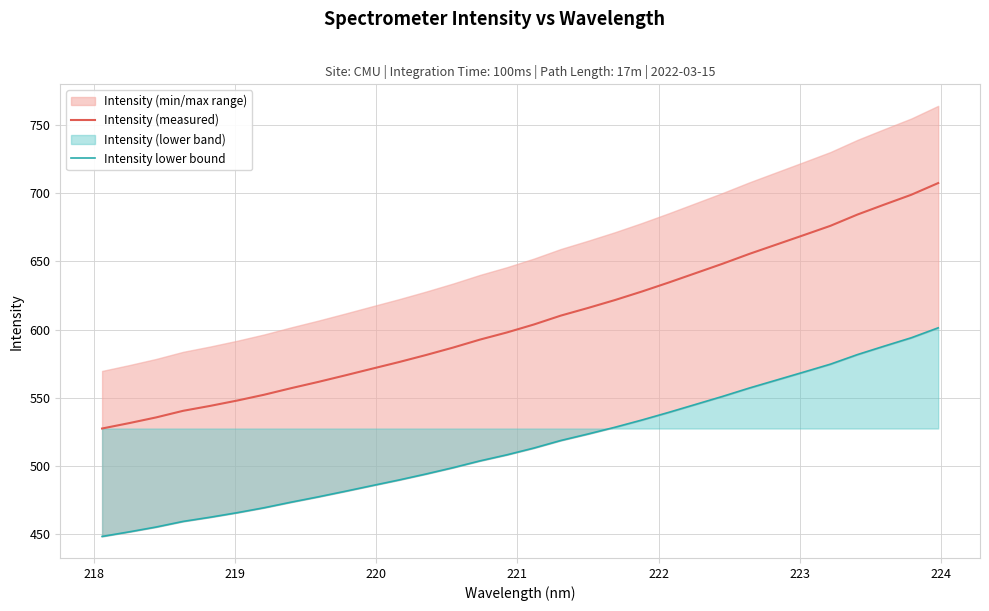

How many data points in Intensity (measured) are above 603?

16